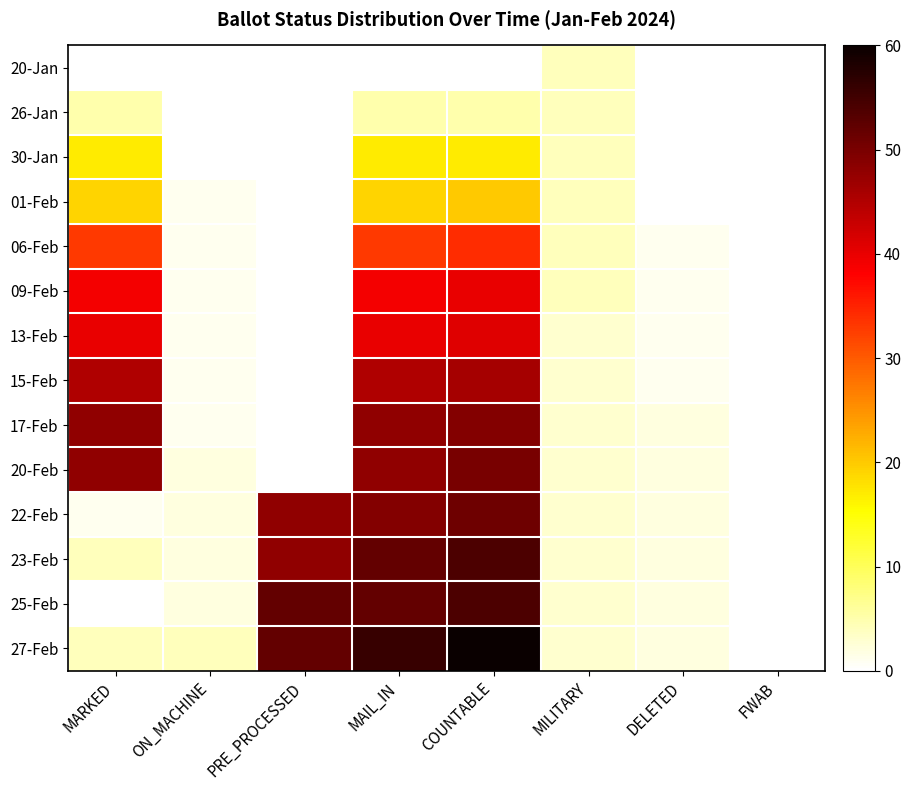

Reading left to right, list all the values displayed in this chart.

20-Jan: MARKED=0	ON_MACHINE=0	PRE_PROCESSED=0	MAIL_IN=0	COUNTABLE=0	MILITARY=4	DELETED=0	FWAB=0
26-Jan: MARKED=5	ON_MACHINE=0	PRE_PROCESSED=0	MAIL_IN=5	COUNTABLE=5	MILITARY=4	DELETED=0	FWAB=0
30-Jan: MARKED=17	ON_MACHINE=0	PRE_PROCESSED=0	MAIL_IN=17	COUNTABLE=17	MILITARY=4	DELETED=0	FWAB=0
01-Feb: MARKED=19	ON_MACHINE=1	PRE_PROCESSED=0	MAIL_IN=19	COUNTABLE=20	MILITARY=4	DELETED=0	FWAB=0
06-Feb: MARKED=33	ON_MACHINE=1	PRE_PROCESSED=0	MAIL_IN=33	COUNTABLE=34	MILITARY=4	DELETED=1	FWAB=0
09-Feb: MARKED=39	ON_MACHINE=1	PRE_PROCESSED=0	MAIL_IN=39	COUNTABLE=40	MILITARY=4	DELETED=1	FWAB=0
13-Feb: MARKED=40	ON_MACHINE=1	PRE_PROCESSED=0	MAIL_IN=40	COUNTABLE=41	MILITARY=3	DELETED=1	FWAB=0
15-Feb: MARKED=45	ON_MACHINE=1	PRE_PROCESSED=0	MAIL_IN=45	COUNTABLE=46	MILITARY=3	DELETED=1	FWAB=0
17-Feb: MARKED=48	ON_MACHINE=1	PRE_PROCESSED=0	MAIL_IN=48	COUNTABLE=49	MILITARY=3	DELETED=2	FWAB=0
20-Feb: MARKED=48	ON_MACHINE=2	PRE_PROCESSED=0	MAIL_IN=48	COUNTABLE=50	MILITARY=3	DELETED=2	FWAB=0
22-Feb: MARKED=1	ON_MACHINE=2	PRE_PROCESSED=48	MAIL_IN=49	COUNTABLE=51	MILITARY=3	DELETED=2	FWAB=0
23-Feb: MARKED=4	ON_MACHINE=2	PRE_PROCESSED=48	MAIL_IN=52	COUNTABLE=54	MILITARY=3	DELETED=2	FWAB=0
25-Feb: MARKED=0	ON_MACHINE=2	PRE_PROCESSED=52	MAIL_IN=52	COUNTABLE=54	MILITARY=3	DELETED=2	FWAB=0
27-Feb: MARKED=4	ON_MACHINE=4	PRE_PROCESSED=52	MAIL_IN=56	COUNTABLE=60	MILITARY=3	DELETED=2	FWAB=0